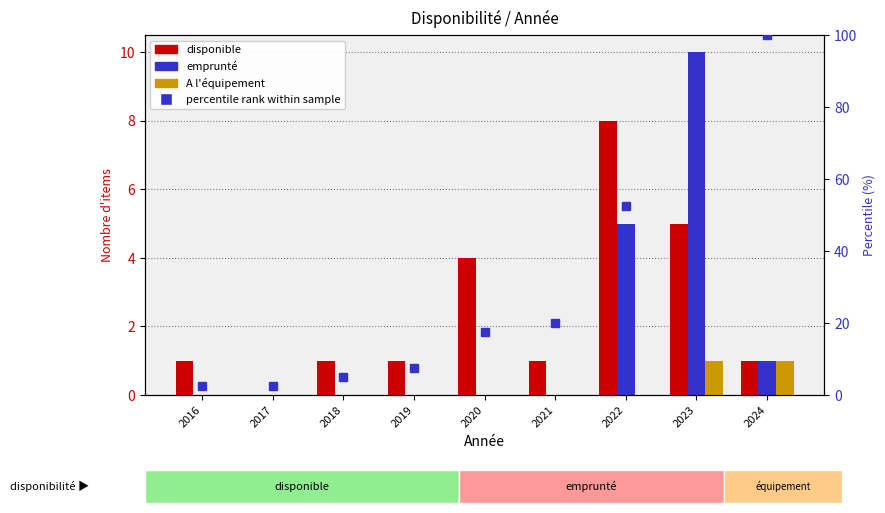

The value of emprunté at 2018 is 5.2. True or false?

False